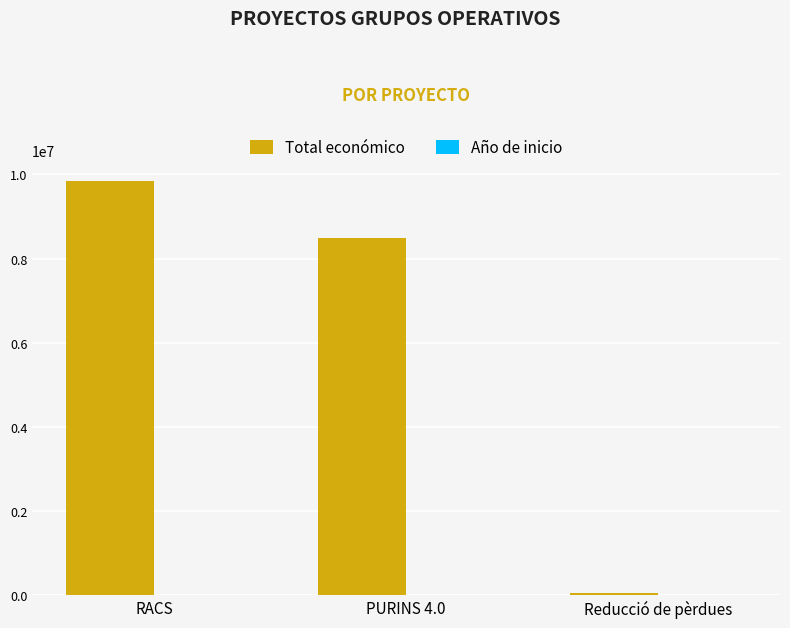

What is the greatest value displayed?

9847932